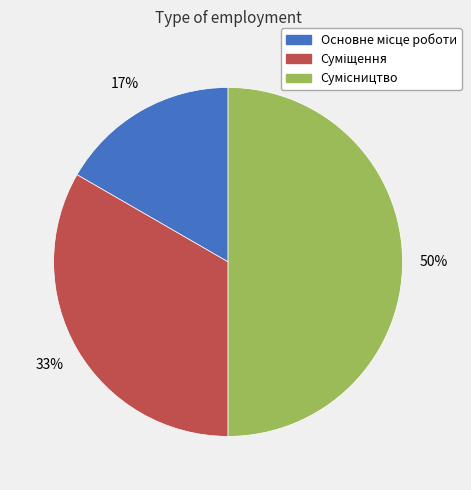

To the nearest percent, what is the average slice percentage?

33%